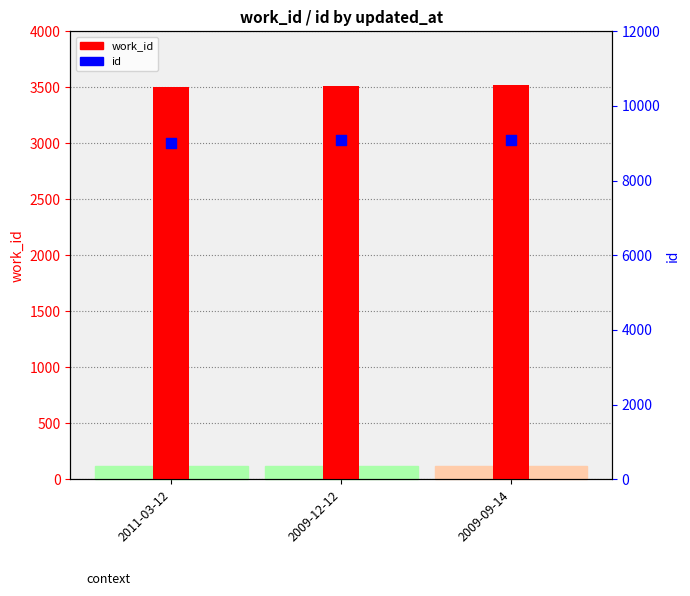

What is the total value across all series at 2009-09-14?

12603